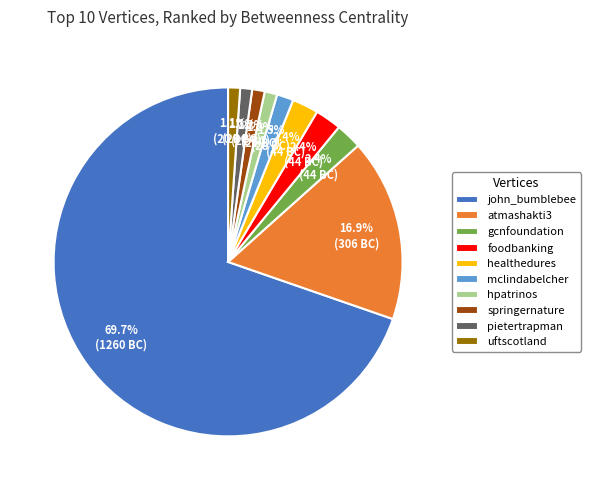

Does any single category account for the majority?

Yes